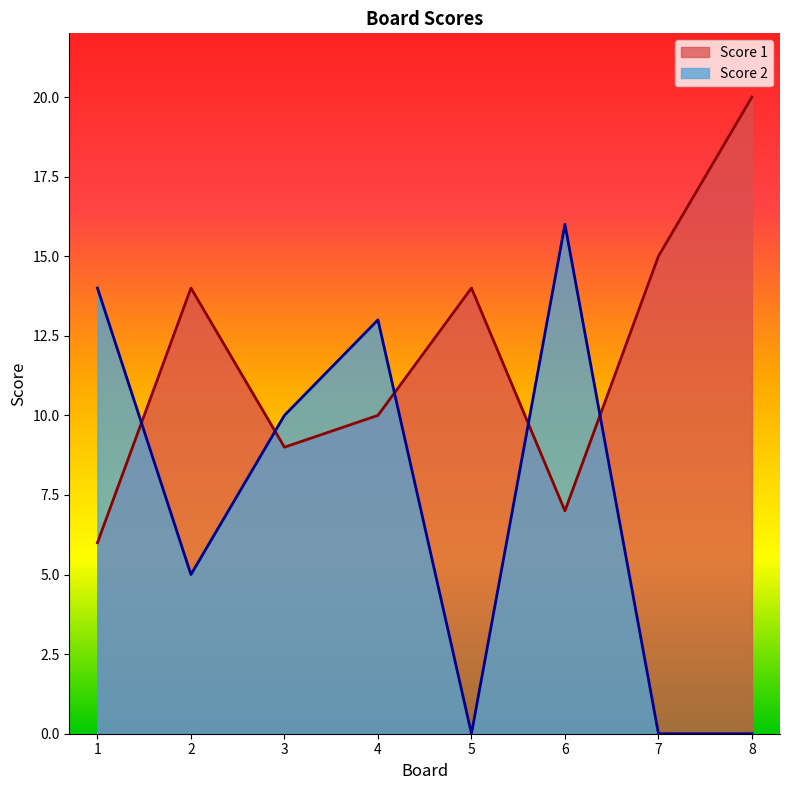

Where is Score 2 nearest to the value 8?

3